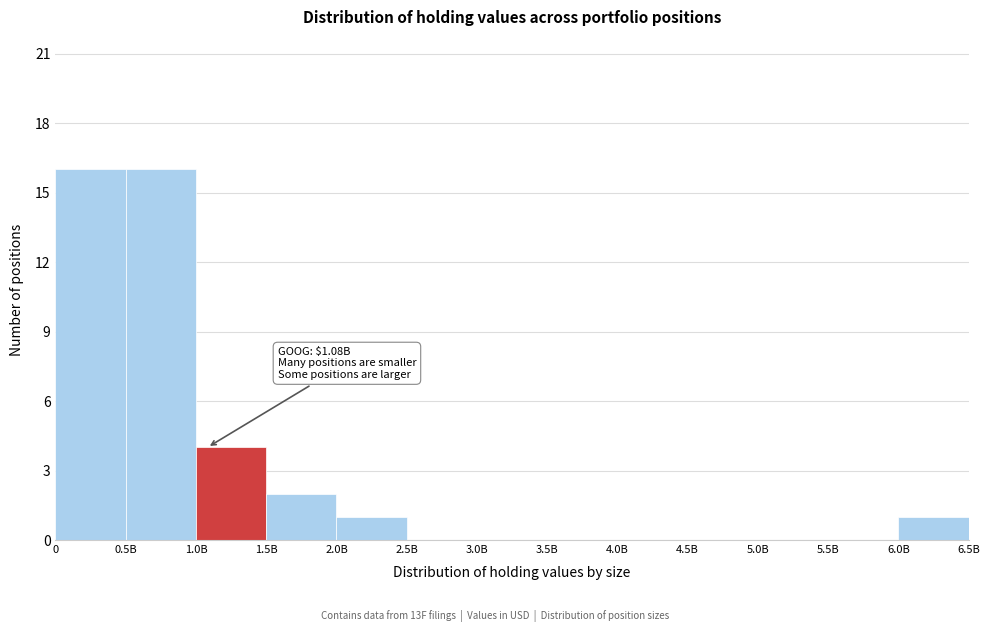

Reading right to left, transcribe all the data shown in this chart.

6.0B=1	5.5B=0	5.0B=0	4.5B=0	4.0B=0	3.5B=0	3.0B=0	2.5B=0	2.0B=1	1.5B=2	1.0B=4	0.5B=16	0=16